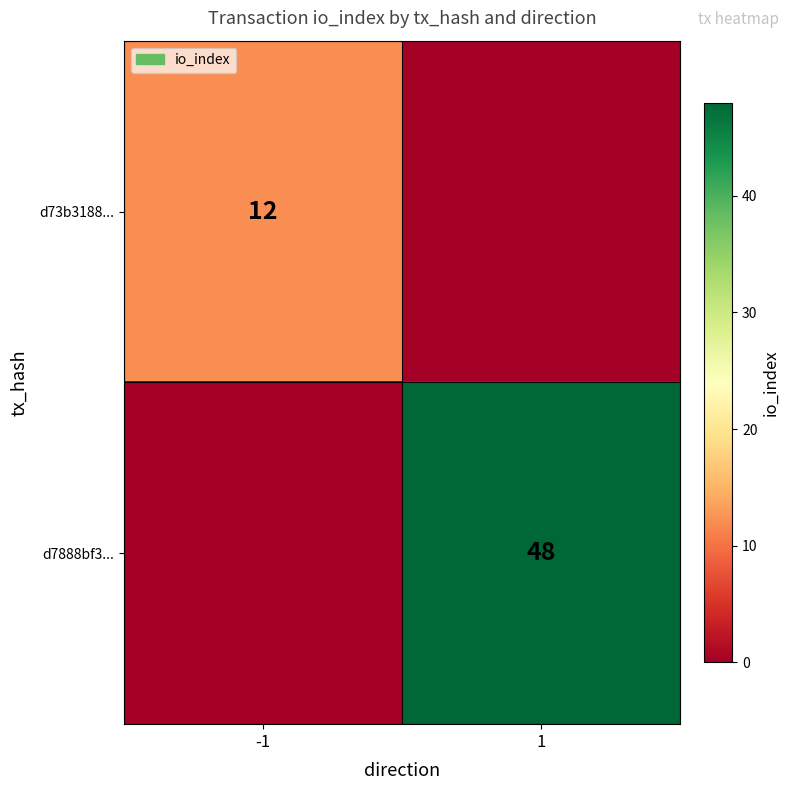

The value of d73b3188... at -1 is 17. True or false?

False